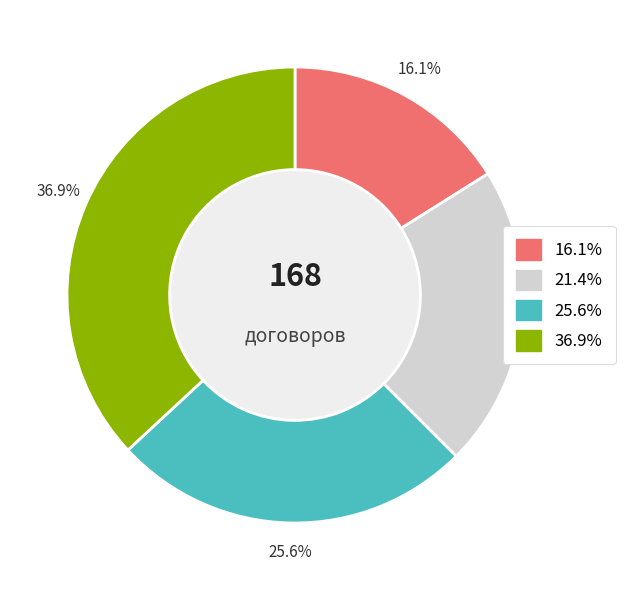

Is there any slice that represents more than half of the pie?

No